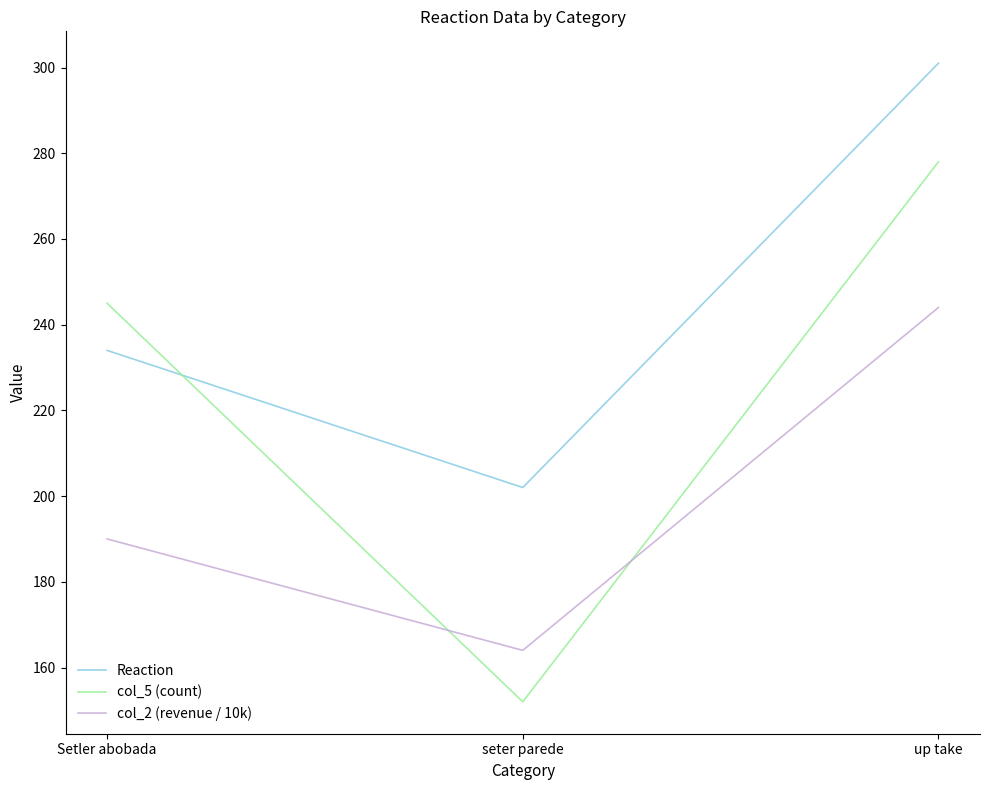

What is the maximum value for Reaction?

301